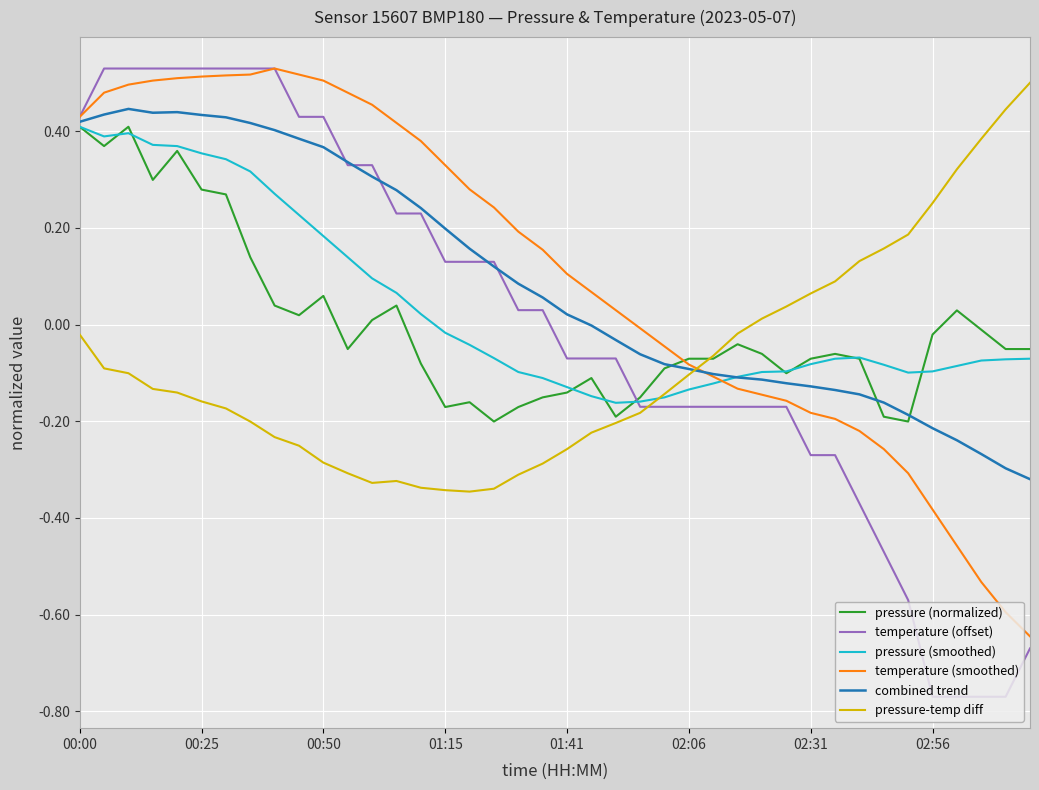

Does the chart have visible grid lines?

Yes